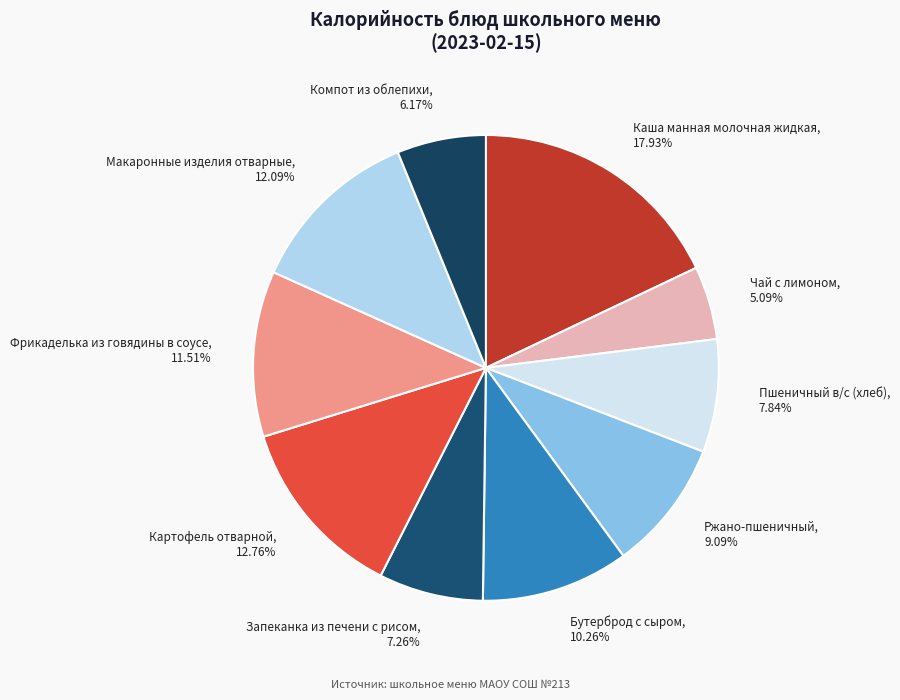

What percentage is the Компот из облепихи slice, to the nearest percent?

6%